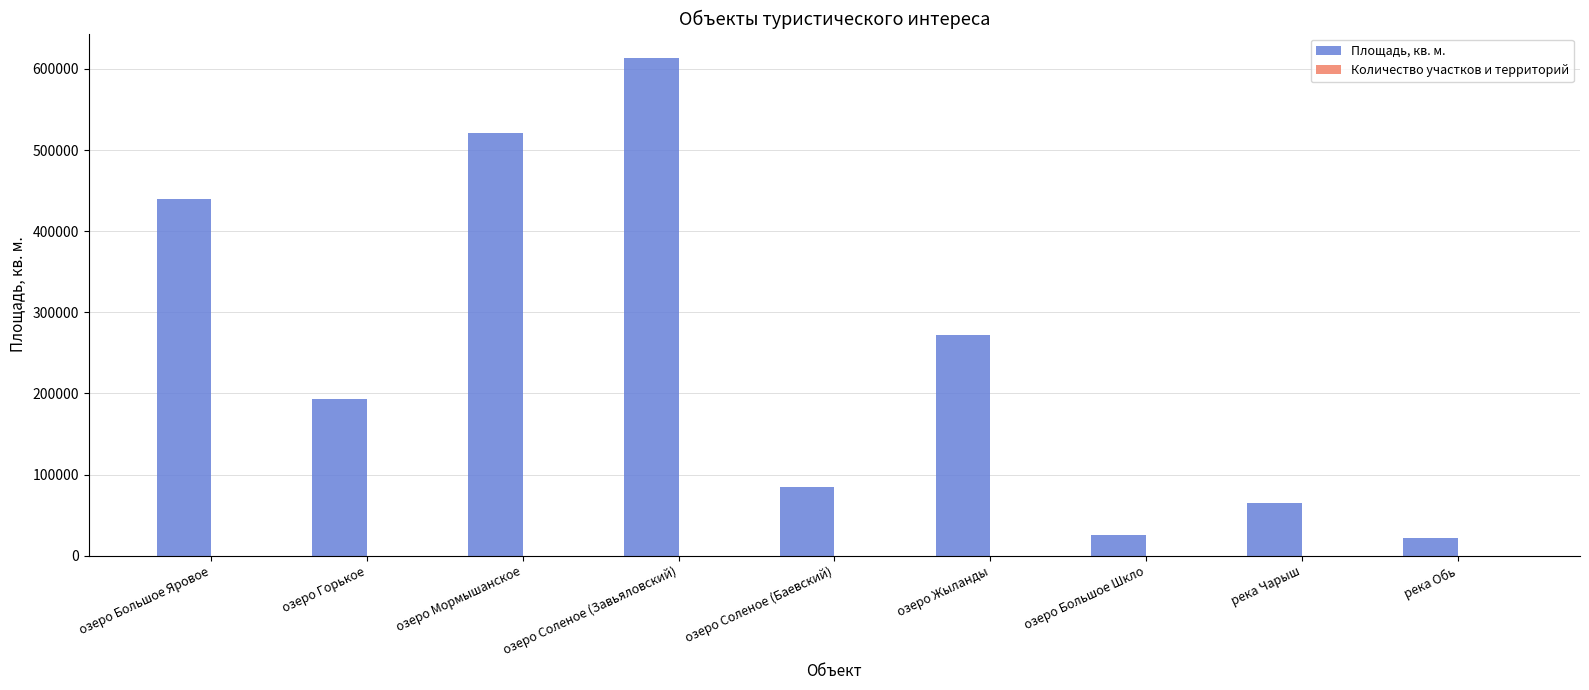

How many distinct data groups are displayed?

2